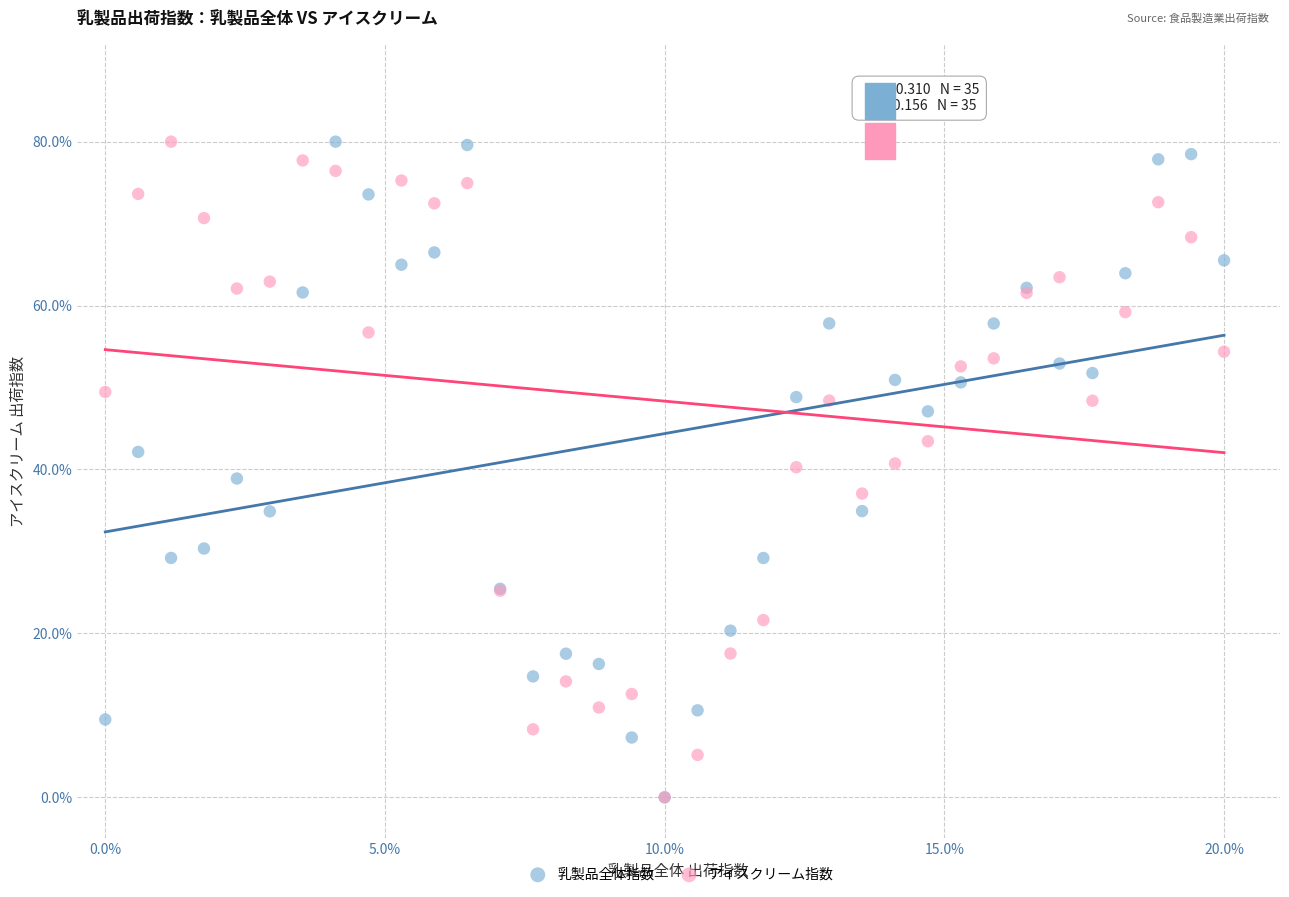

What are all the series names shown in the legend?

乳製品全体指数, アイスクリーム指数